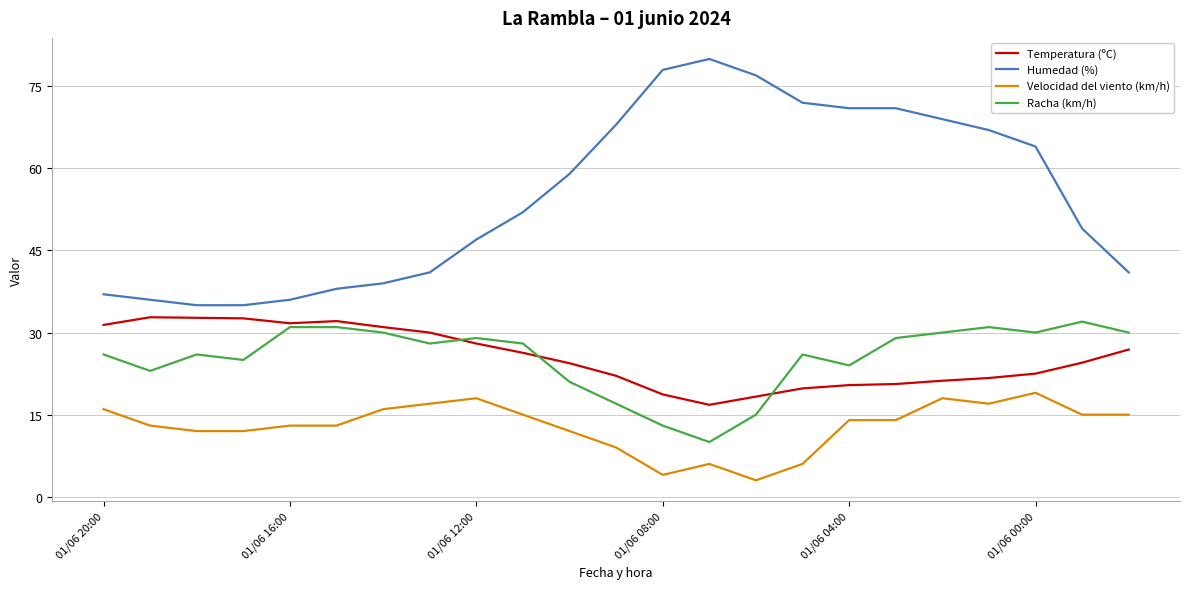

Which series has the largest range (max minus min)?

Humedad (%)